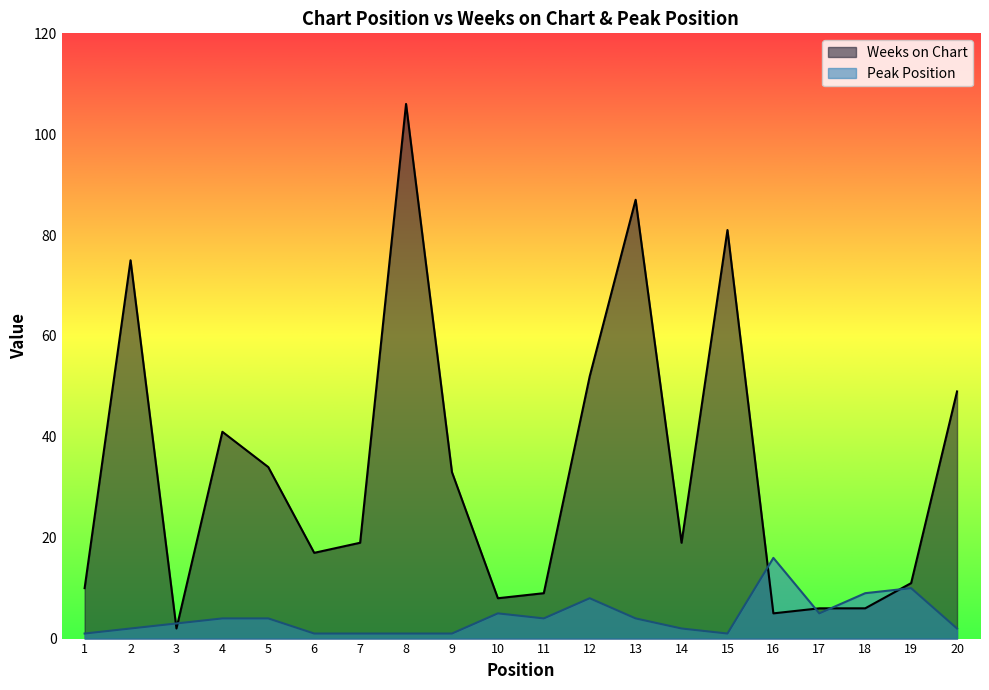

How many lines are shown in the chart?

2